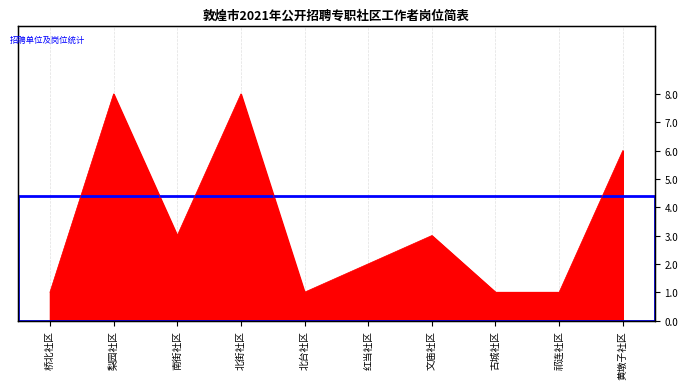

How many series are shown in this chart?

1